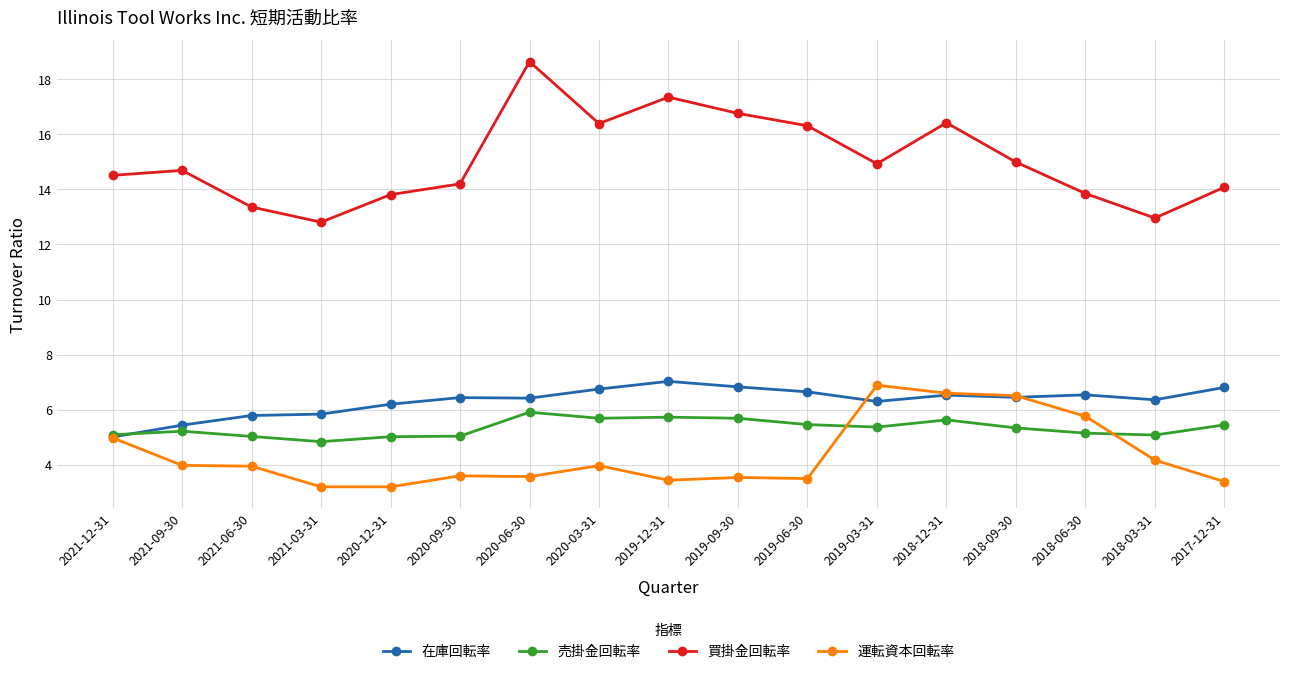

At which label does 在庫回転率 first exceed 6?

2020-12-31